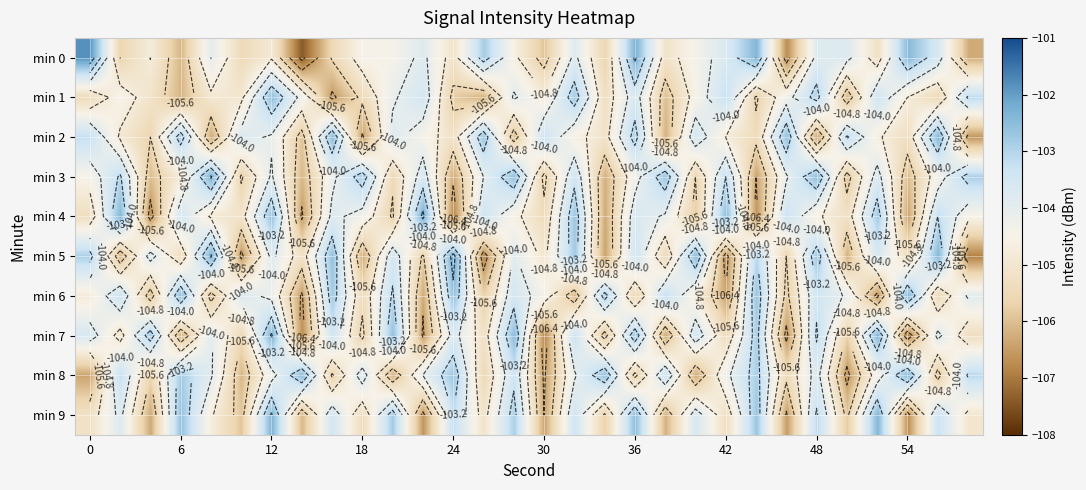

How many categories are shown in the chart?

30